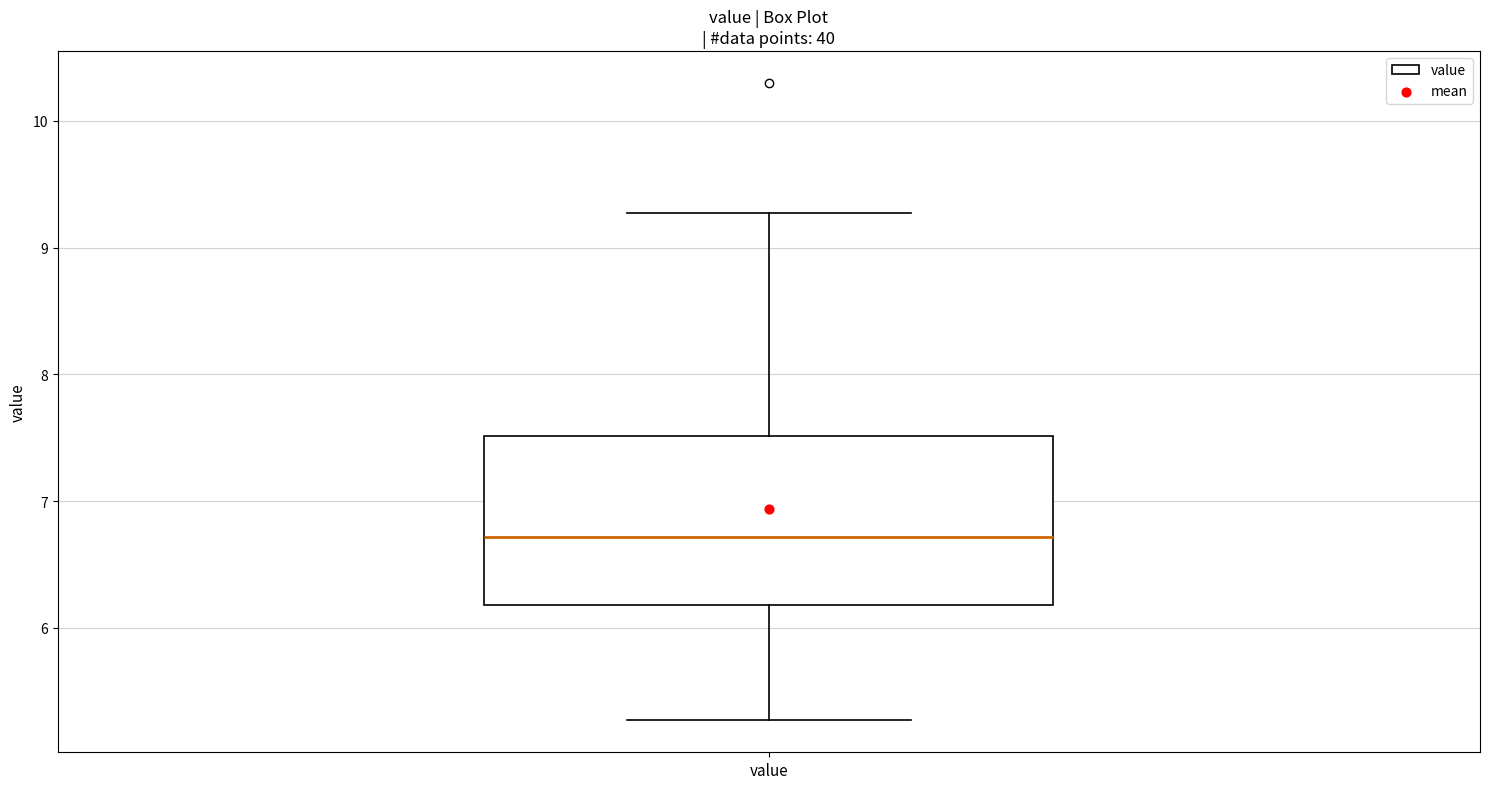

Read this box plot against the y-axis: the position of the median line, the range covered by the box, and the ends of both whiskers. The values are not printed on the chart, so give them approximately, as read against the axis.

median 6.7, box 6.2 to 7.5, whiskers 5.3 to 9.3